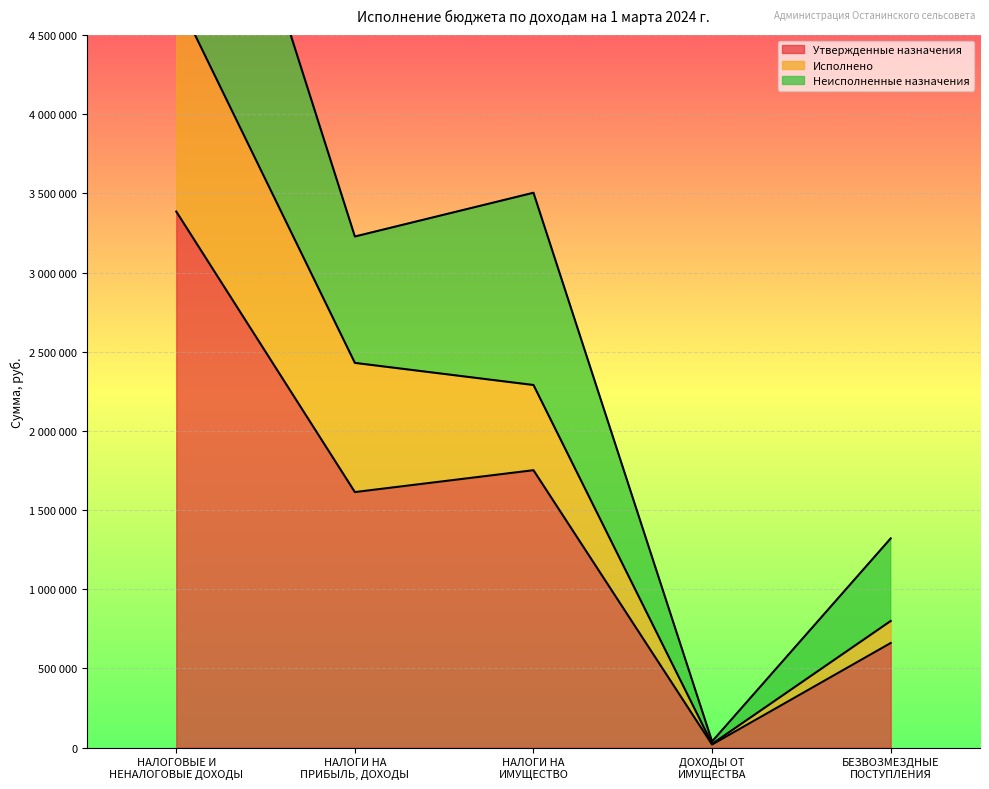

List the series in order of their peak value, lowest first.

Утвержденные назначения, Исполнено, Неисполненные назначения